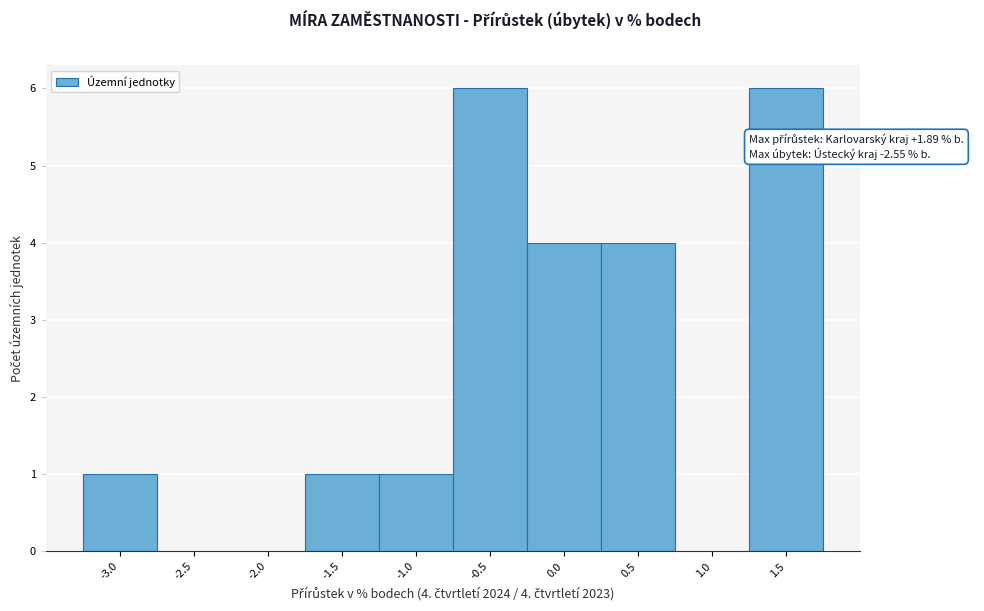

Reading left to right, list all the values displayed in this chart.

-3.0=1	-2.5=0	-2.0=0	-1.5=1	-1.0=1	-0.5=6	0.0=4	0.5=4	1.0=0	1.5=6